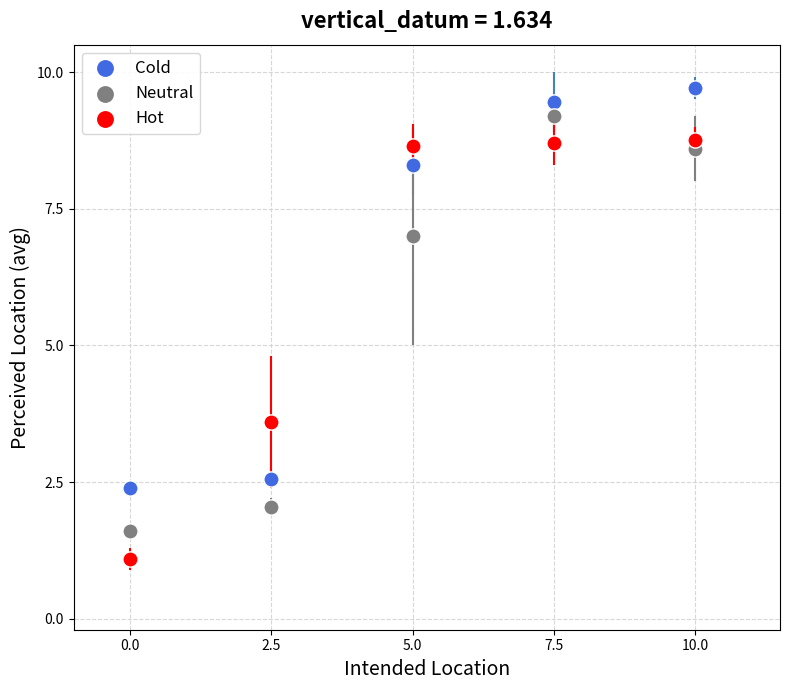

Which series contains the lowest Y value?

Hot